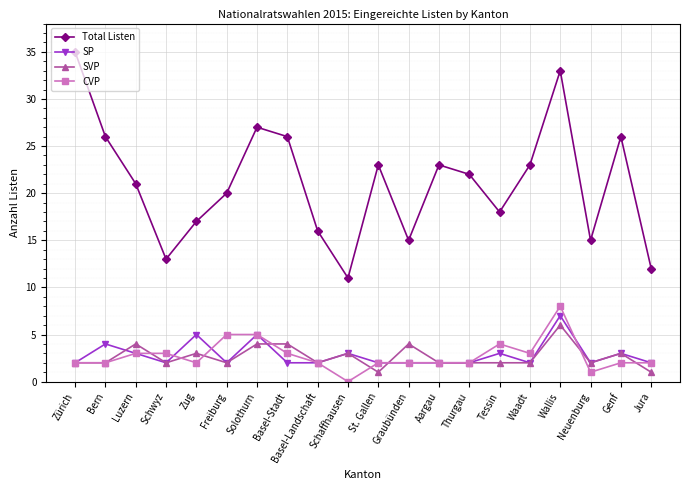

Read the SVP value at Freiburg.

2